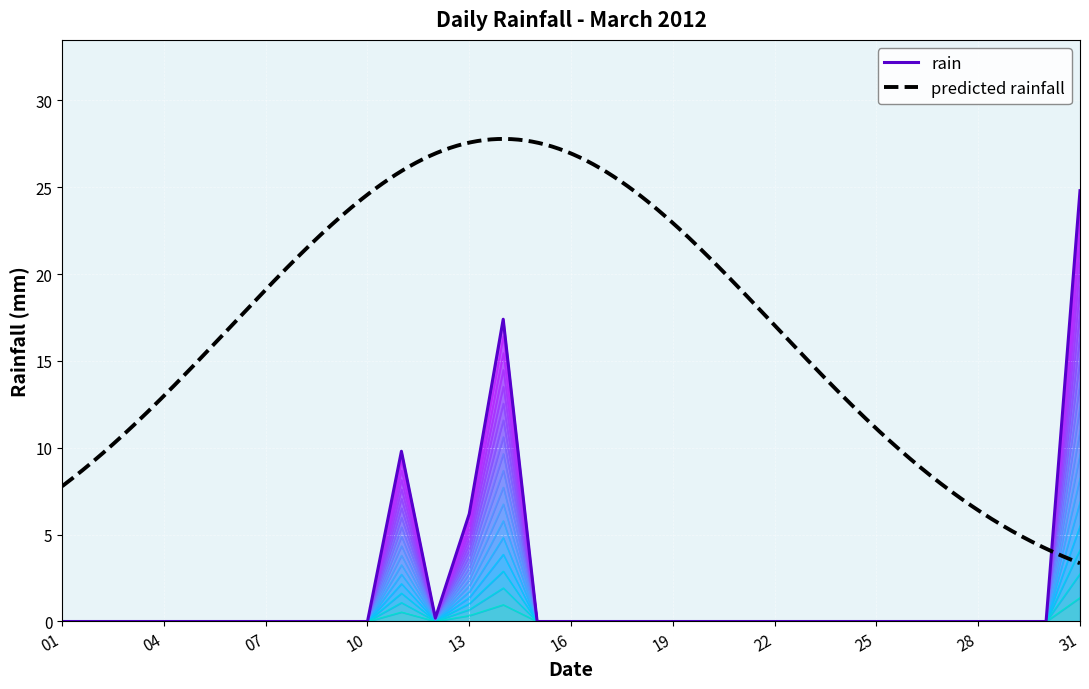

Between 2012-03-24 and 2012-03-03, which is larger?

2012-03-24